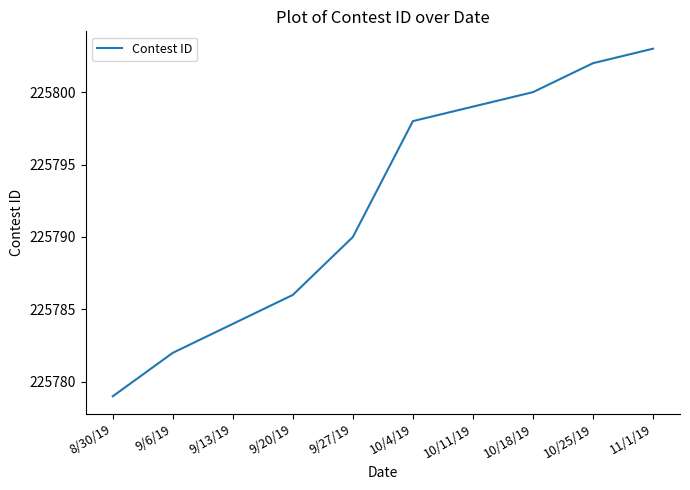

What is the difference between the maximum and minimum values?

24